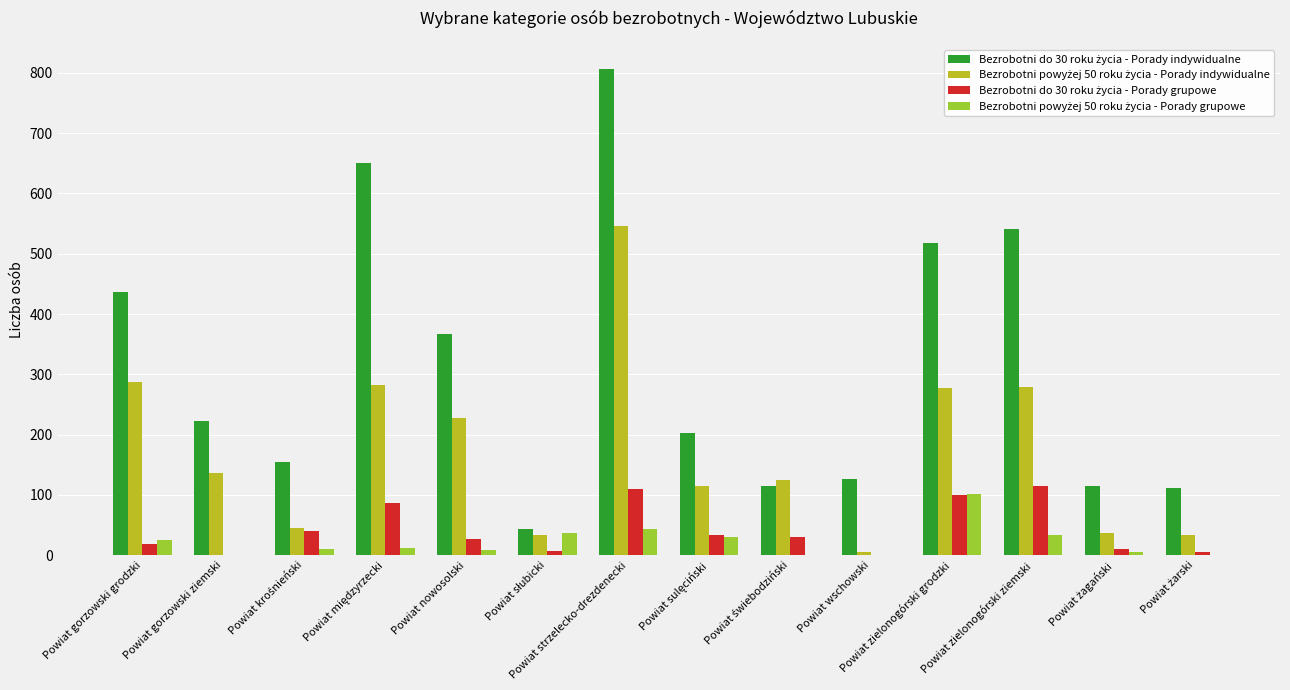

At which category is the sum across all series the highest?

Powiat strzelecko-drezdenecki